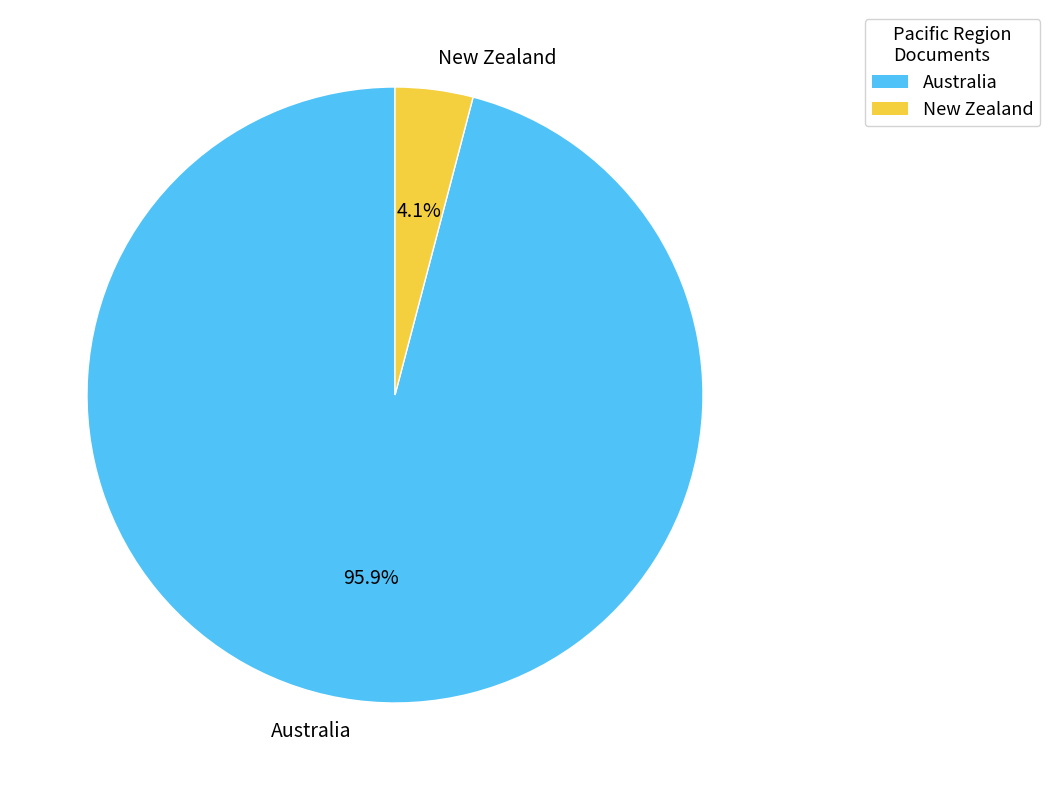

Rank the categories by value from highest to lowest.

Australia, New Zealand